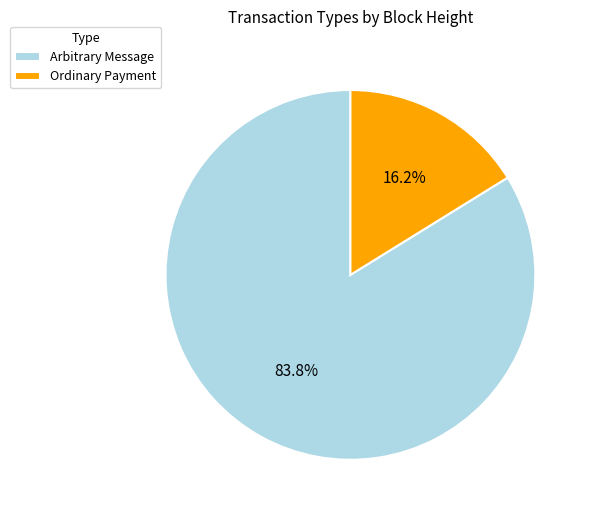

Between Ordinary Payment and Arbitrary Message, which is larger?

Arbitrary Message